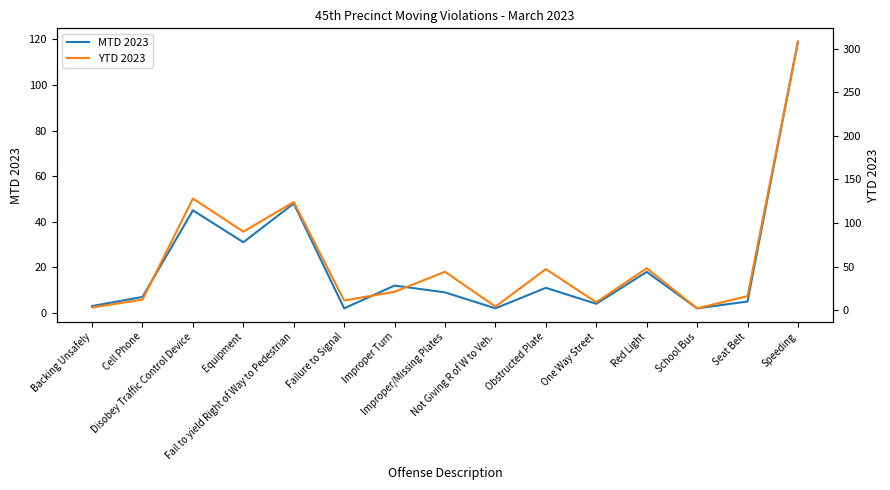

What is the minimum value for YTD 2023?

2